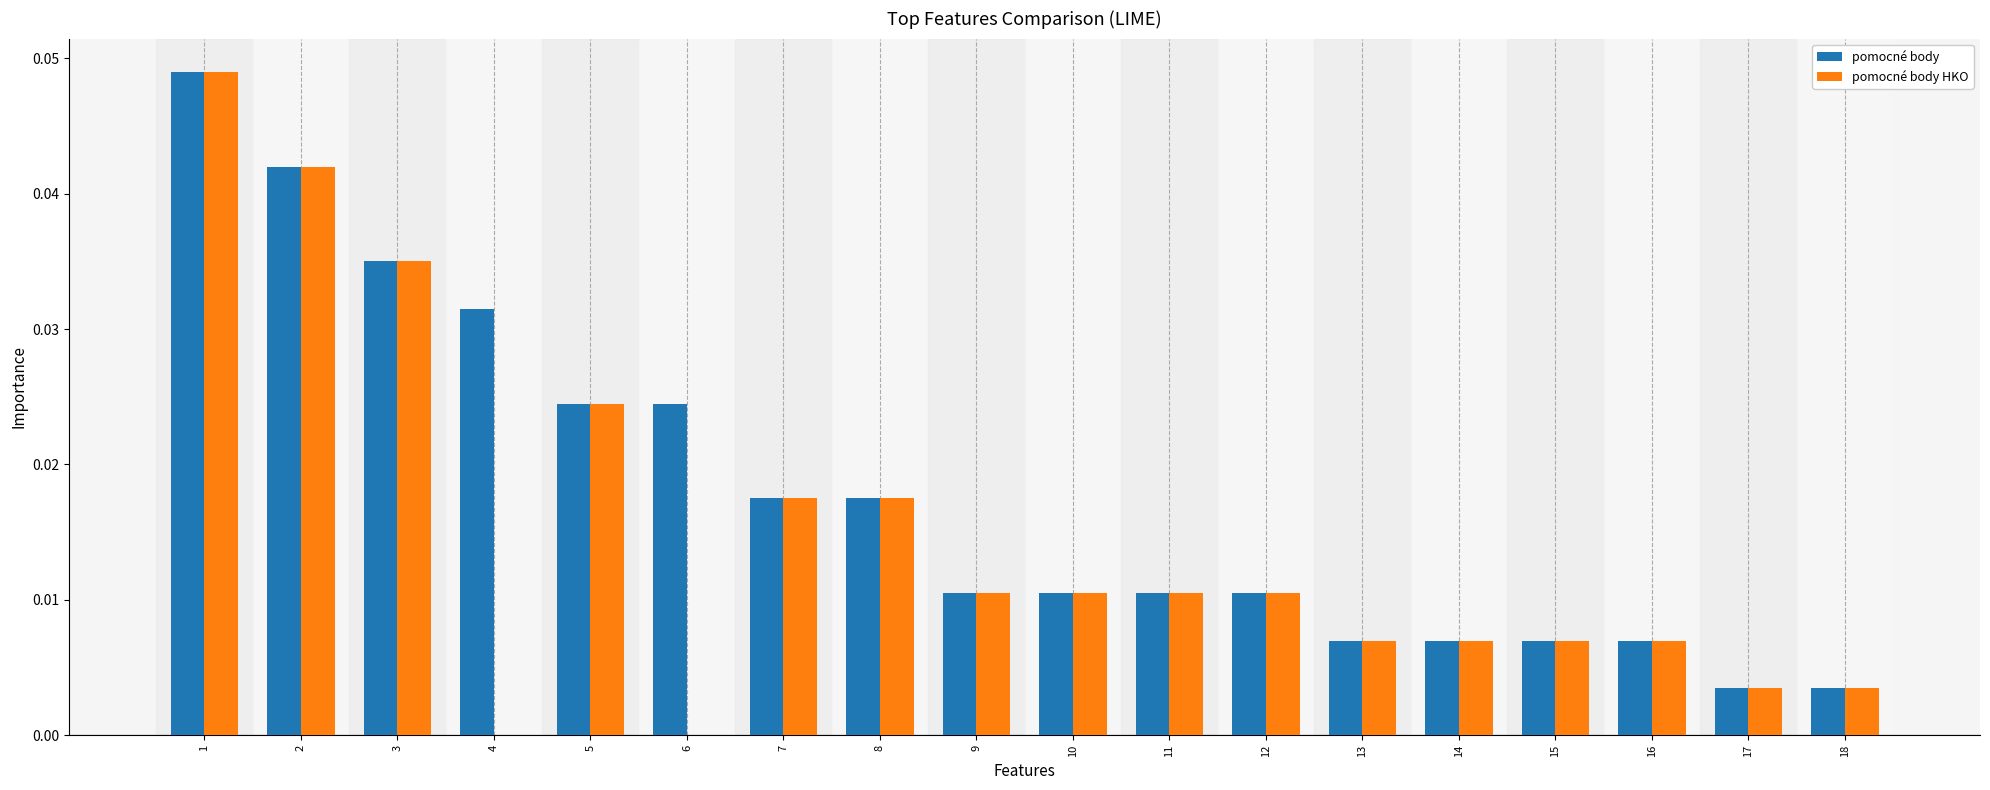

The pomocné body series shows 0.0 at 4. True or false?

True